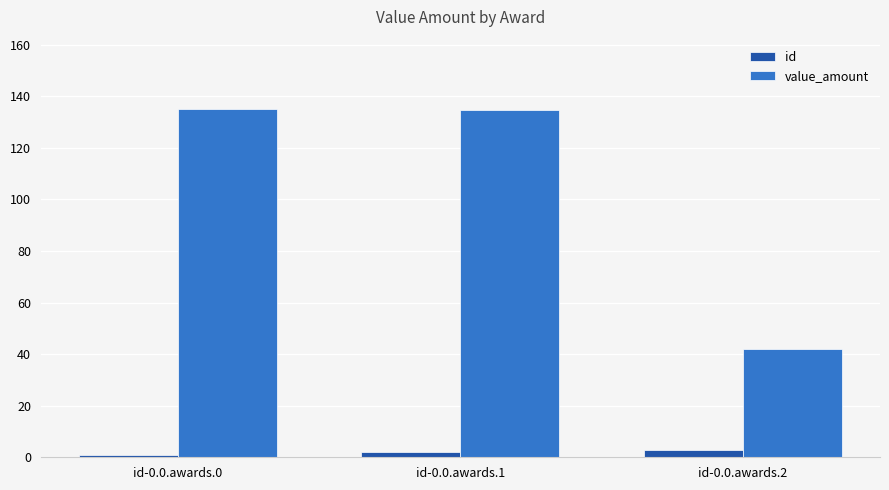

What is the highest value of the value_amount series?

135.0